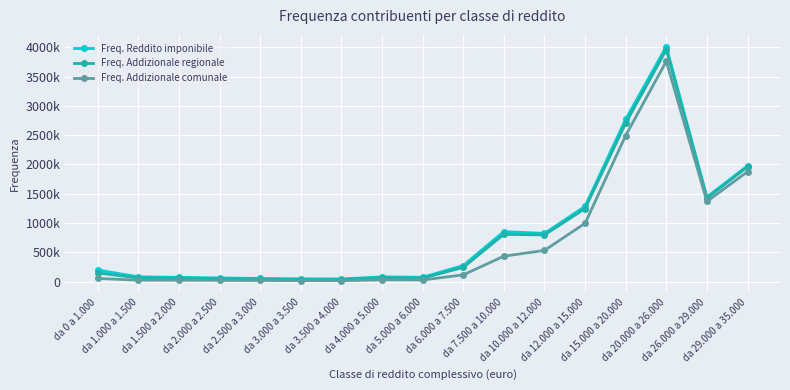

True or false: Freq. Addizionale regionale and Freq. Reddito imponibile intersect in this chart.

False